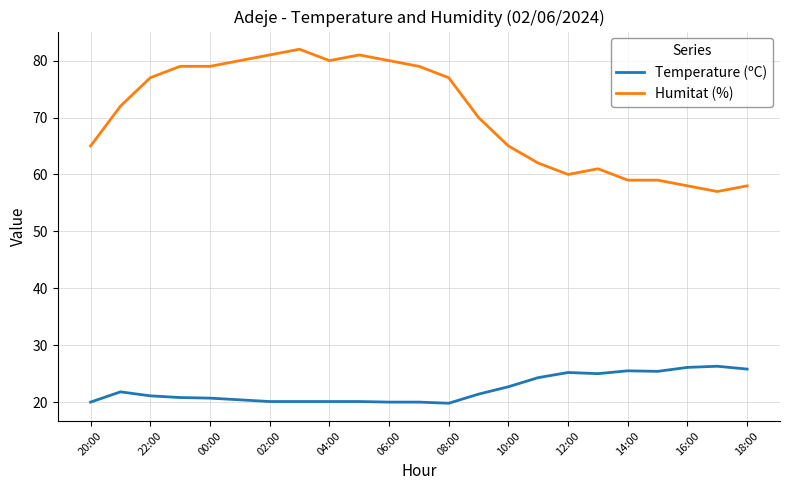

What is the difference between the maximum and second lowest values in the Humitat (%) series?

24.0